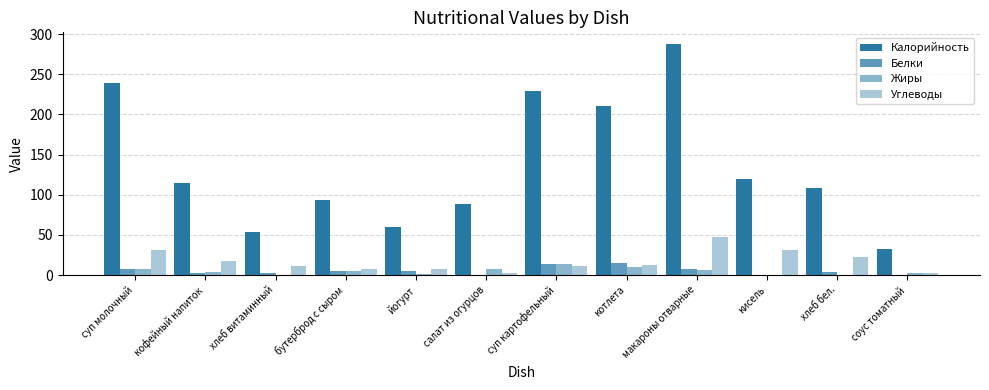

Count the number of categories in the chart.

12